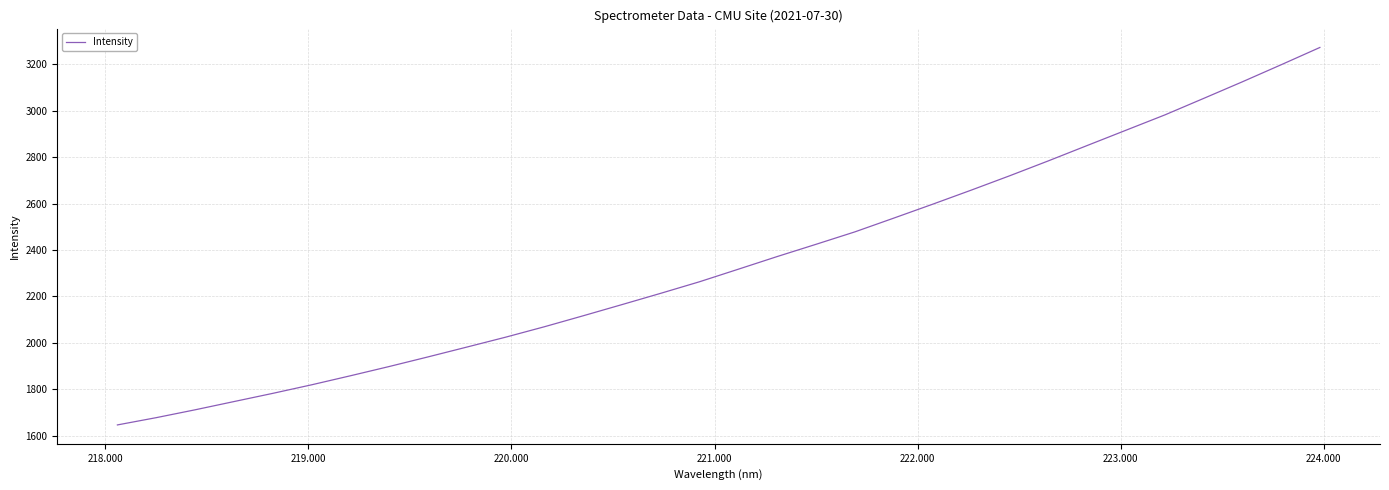

What is the greatest value displayed?

3272.9